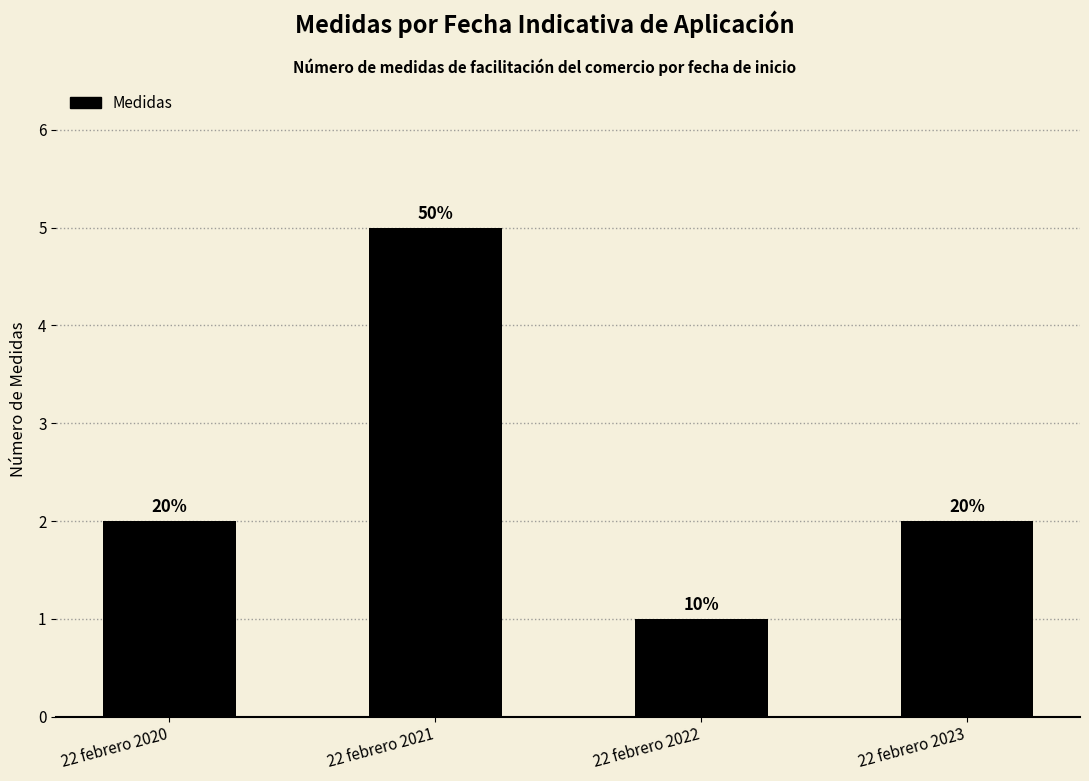

True or false: the data shows 2 at 22 febrero 2022.

False